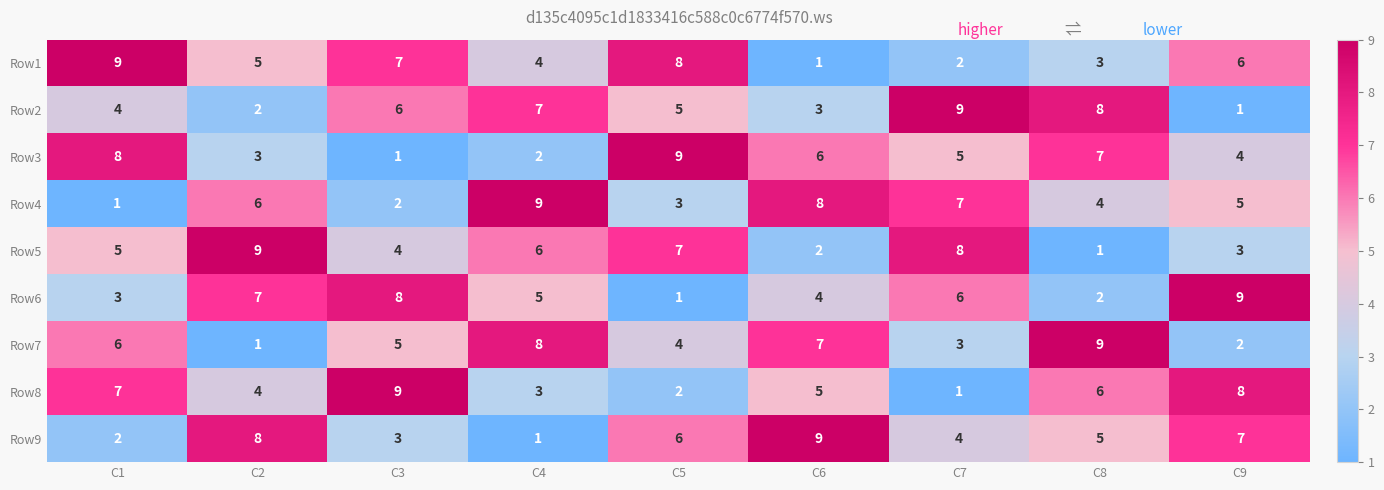

What is the spread (max minus min) of values at C9?

8